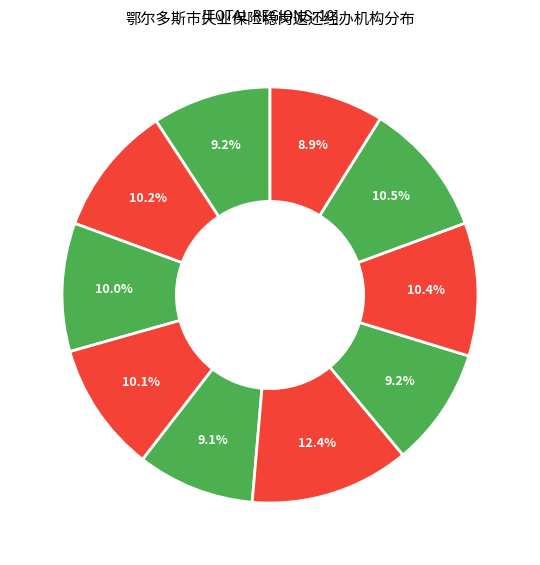

How many slices are in this pie chart?

10